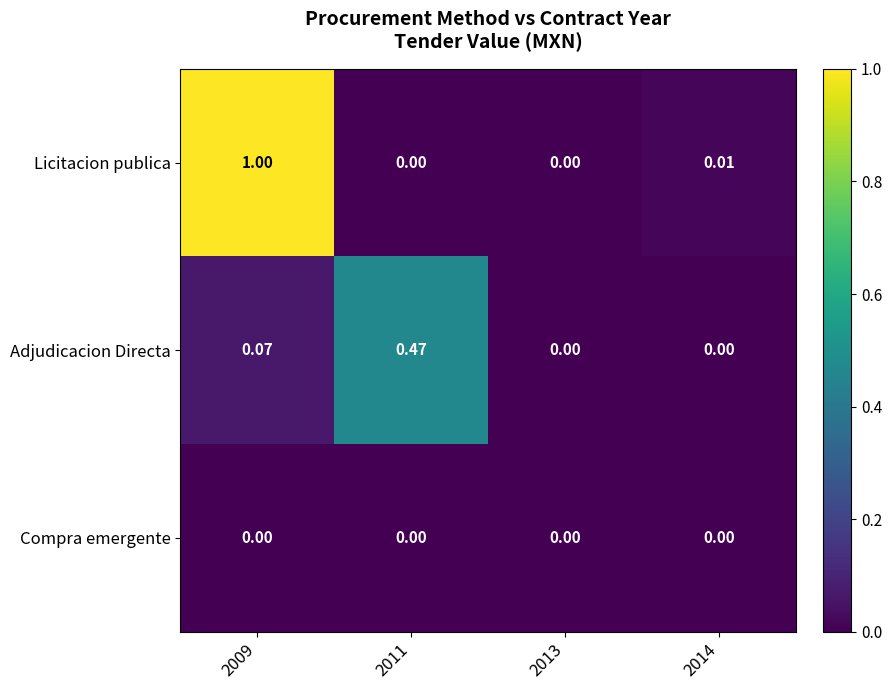

Which series has the widest spread of values?

Licitacion publica